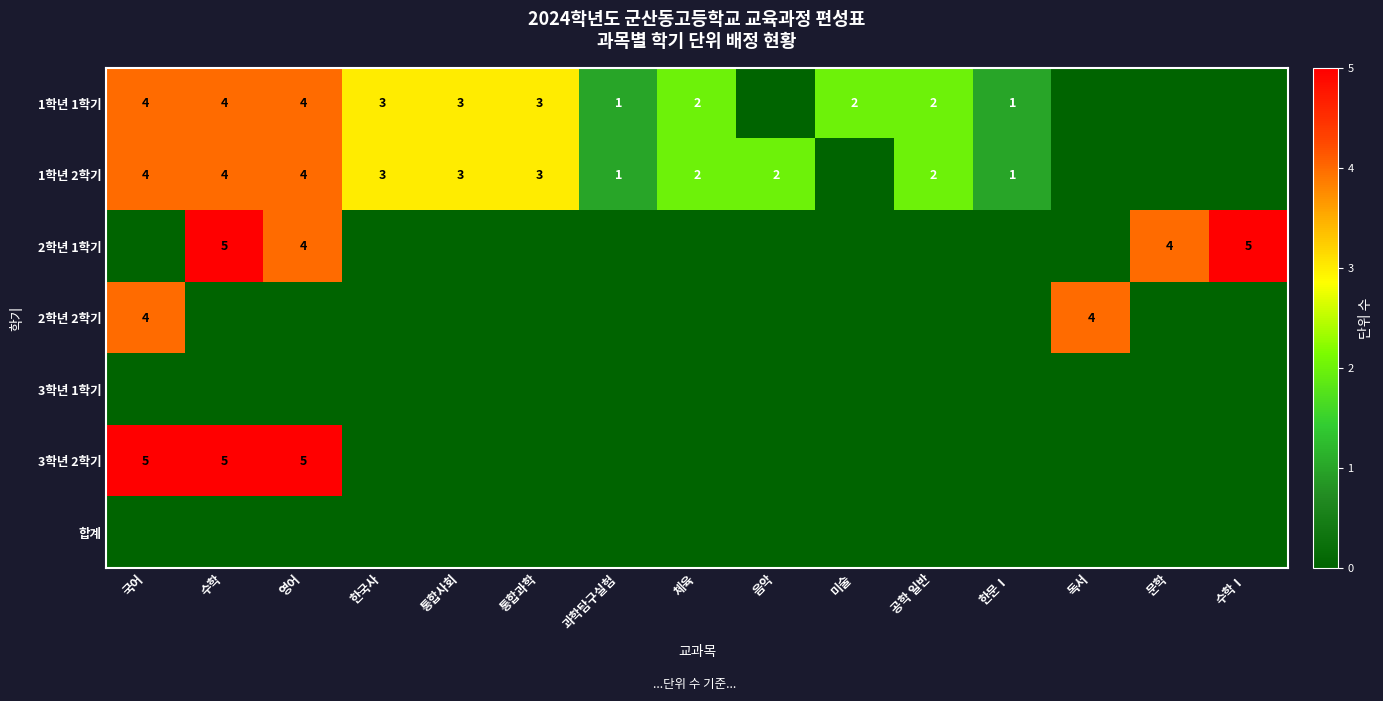

At how many categories does at least one series exceed 4?

4